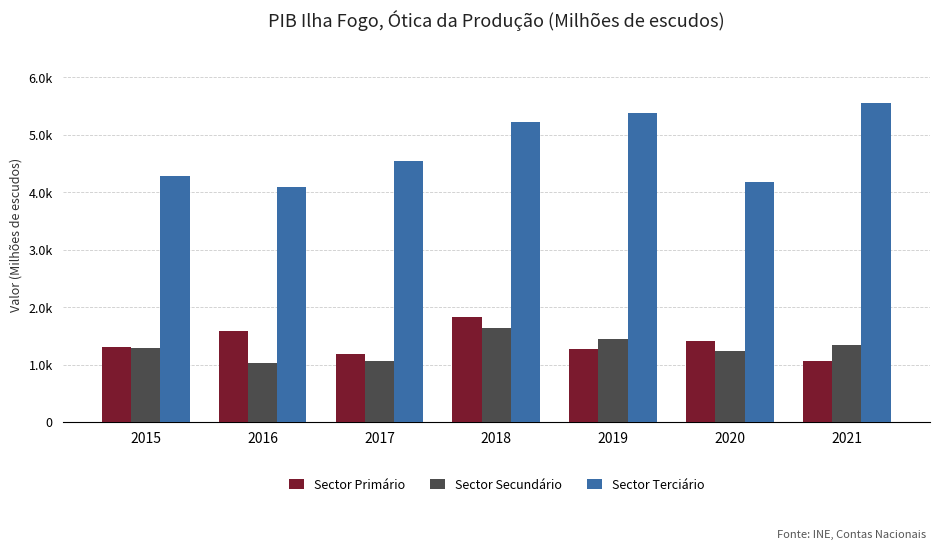

Which category has the highest value across all series?

2021